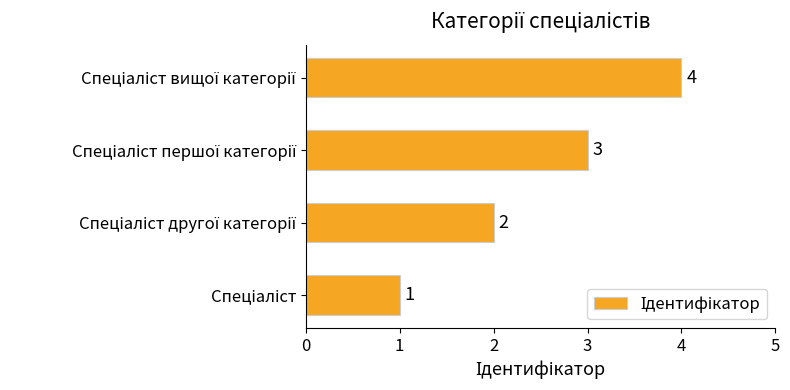

What is the difference between the maximum and minimum values?

3